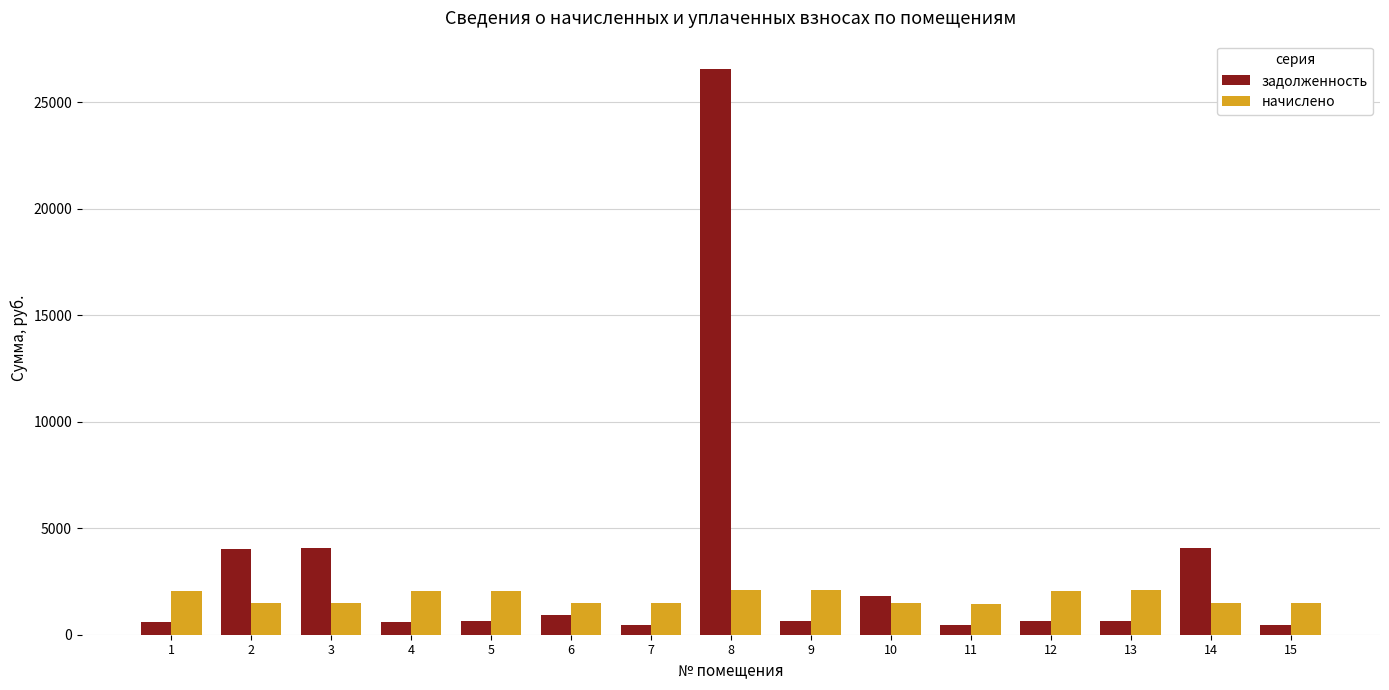

What is the difference between the maximum and minimum values in the начислено series?

624.7